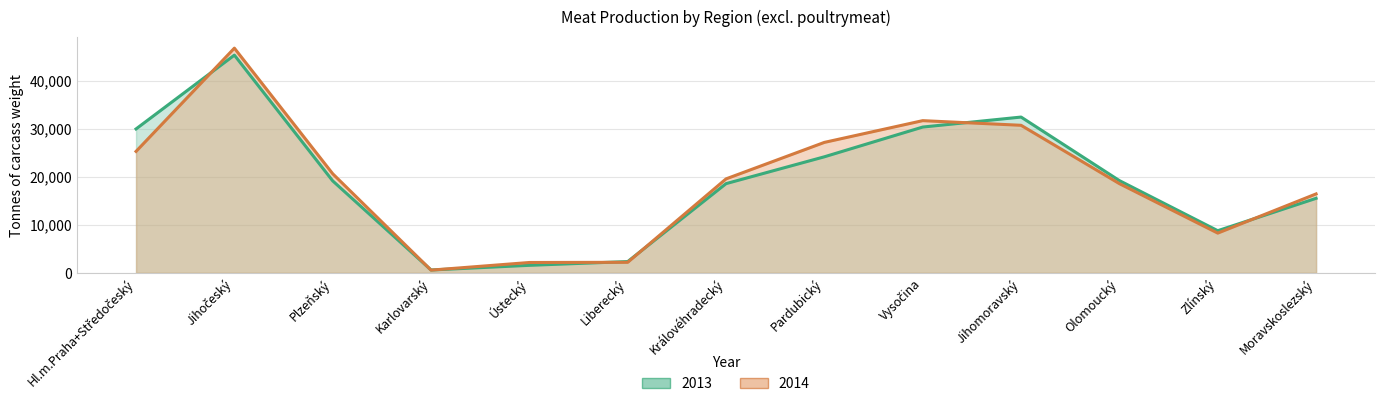

Where does the 2013 series first go above 19163?

Hl.m.Praha+Středočeský